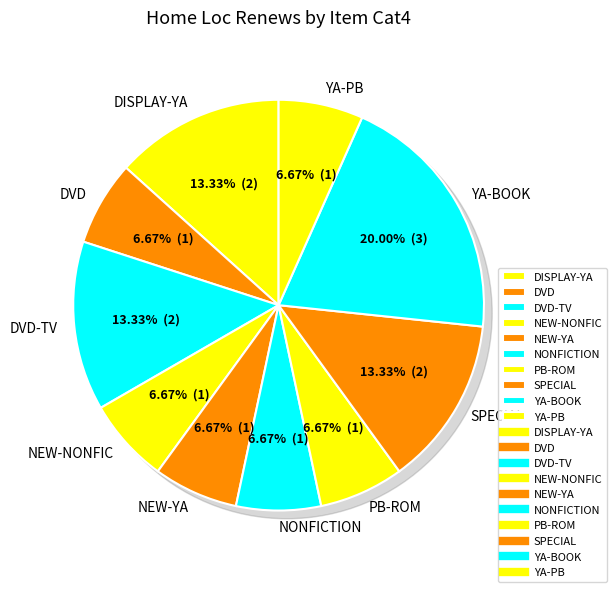

Is it true that NONFICTION is 7% of the pie?

True